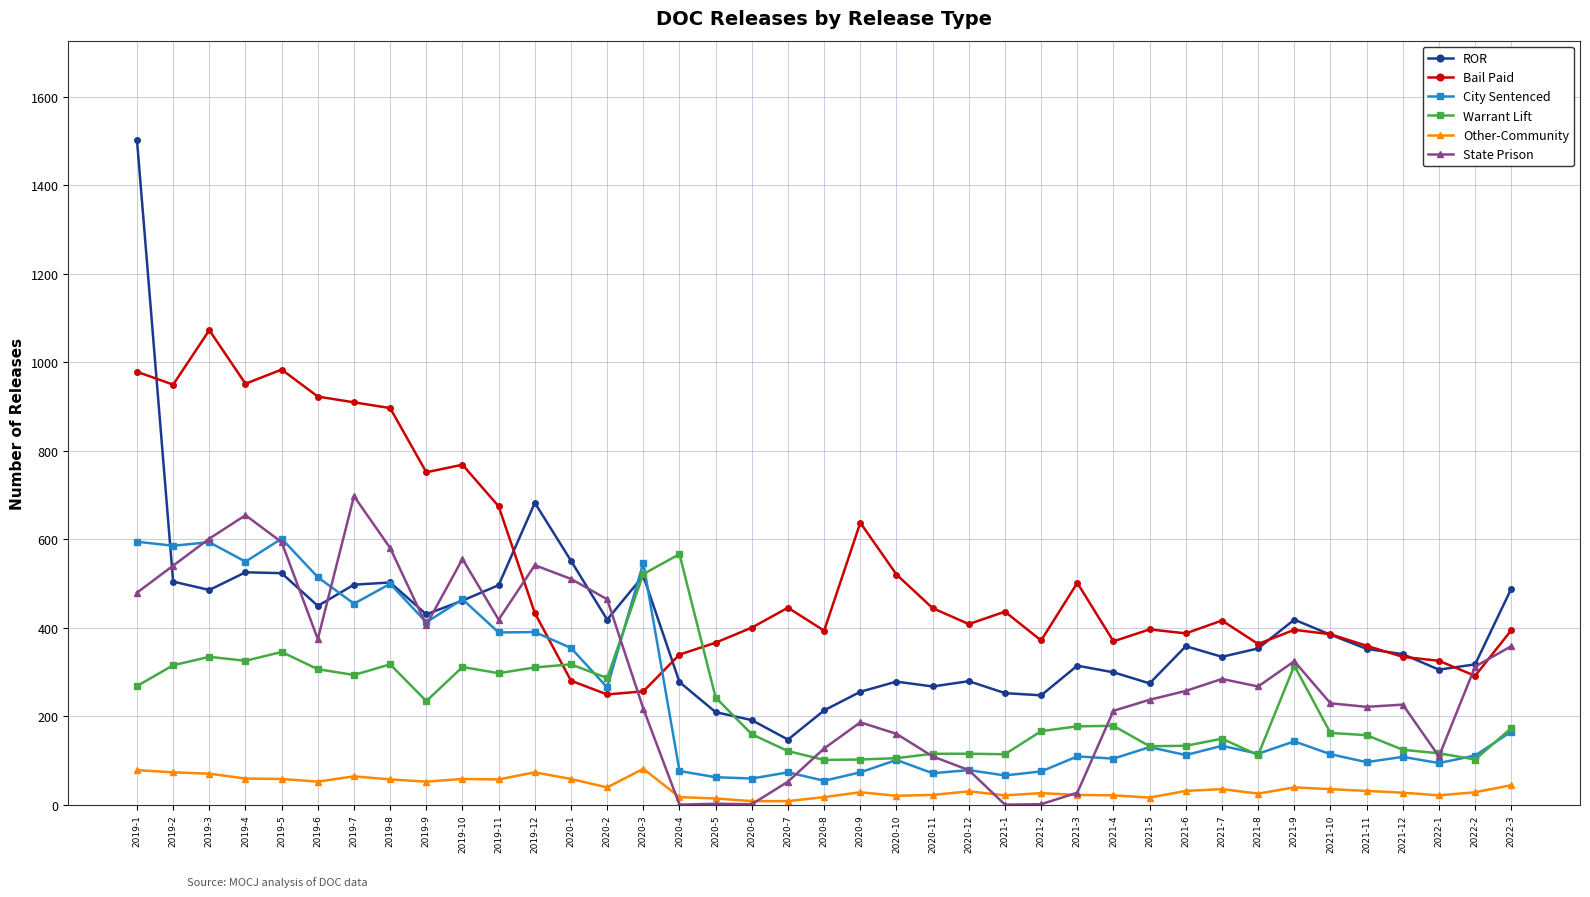

What value does the City Sentenced series have at 2019-9, to the nearest 50?

400